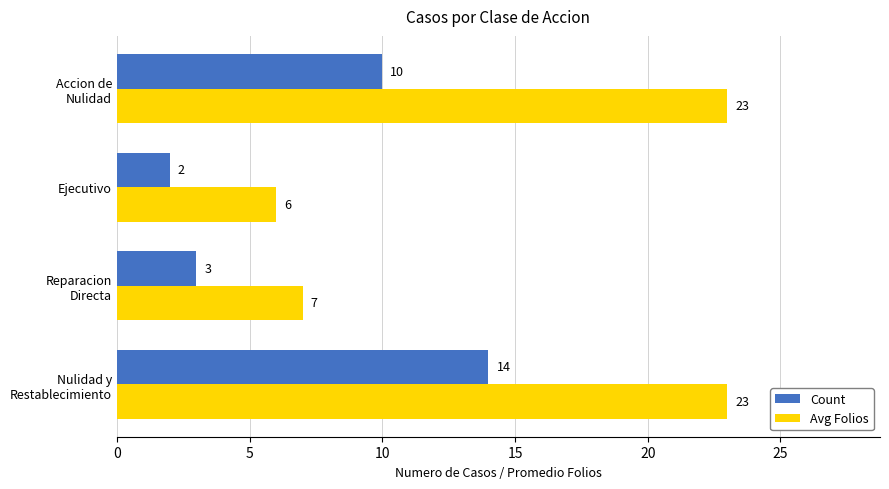

Rank the categories by Count value from highest to lowest.

Nulidad y
Restablecimiento, Accion de
Nulidad, Reparacion
Directa, Ejecutivo